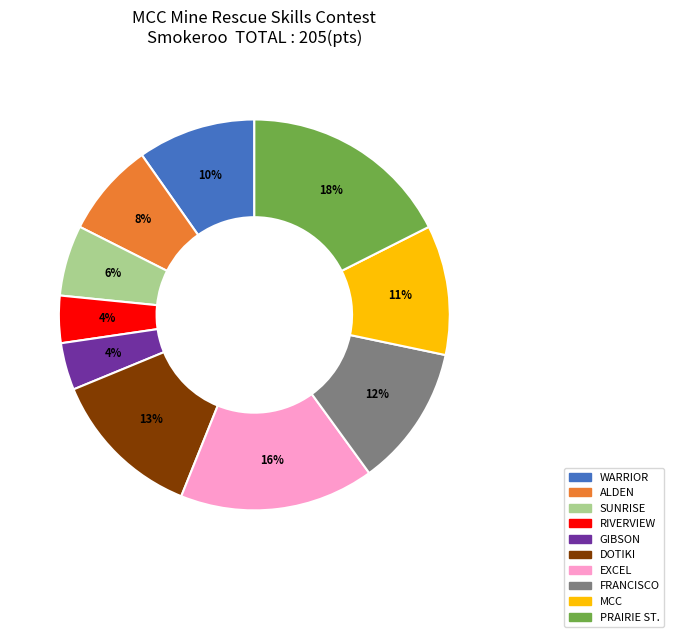

What is the largest slice in the pie chart?

PRAIRIE ST.